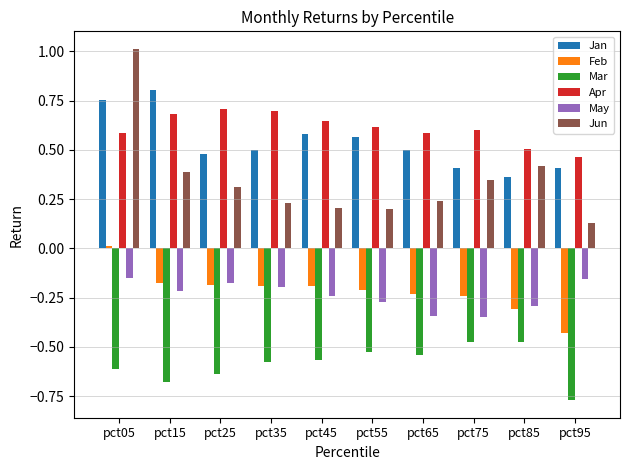

What are all the series names shown in the legend?

Jan, Feb, Mar, Apr, May, Jun